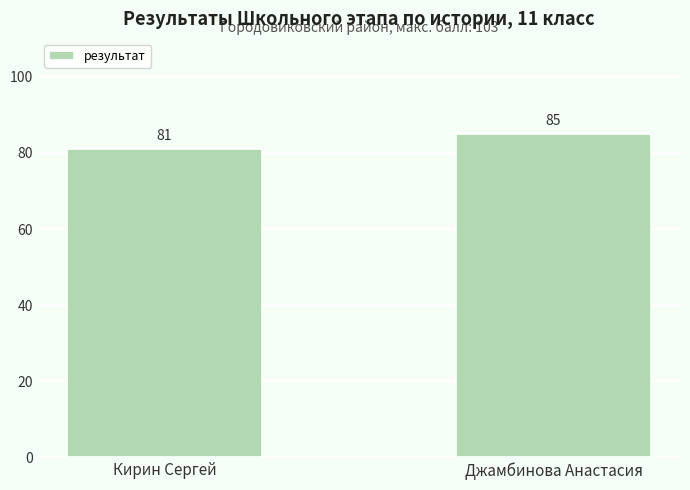

What is the sum of the values at Джамбинова Анастасия and Кирин Сергей?

166